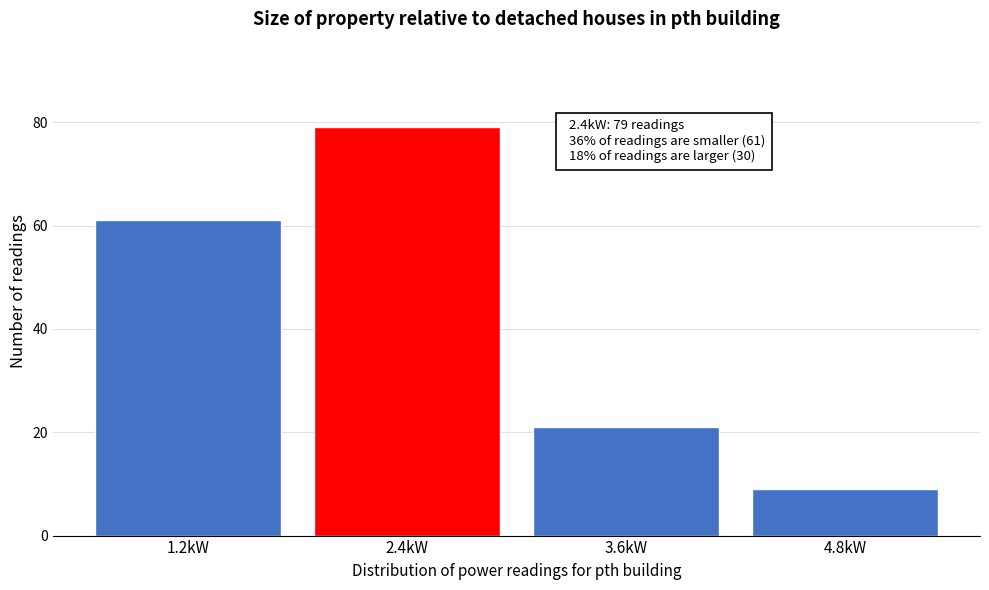

Reading left to right, transcribe all the data shown in this chart.

61	79	21	9